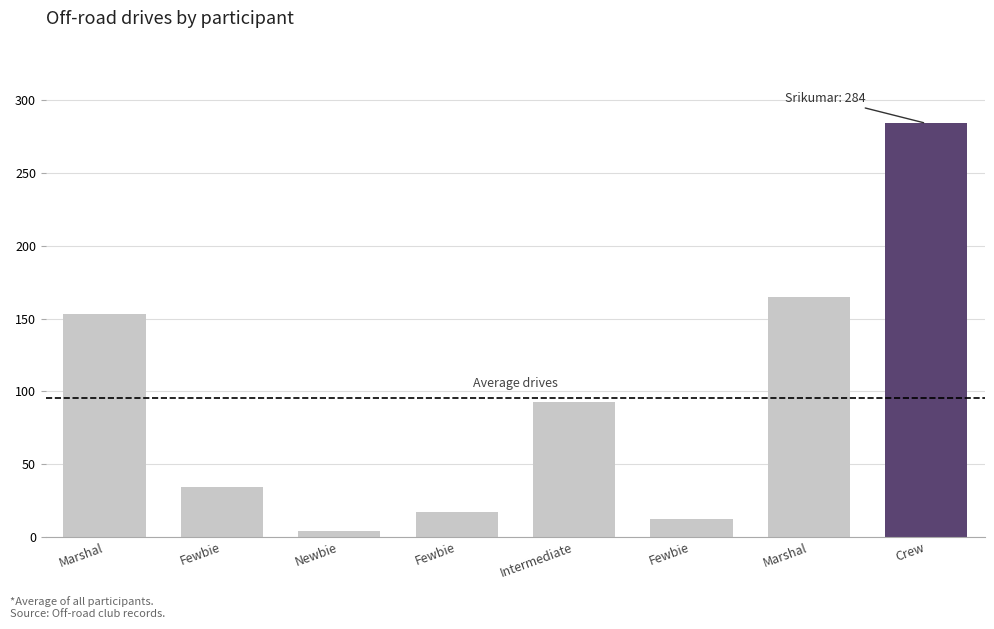

True or false: the data shows 487 at Crew.

False